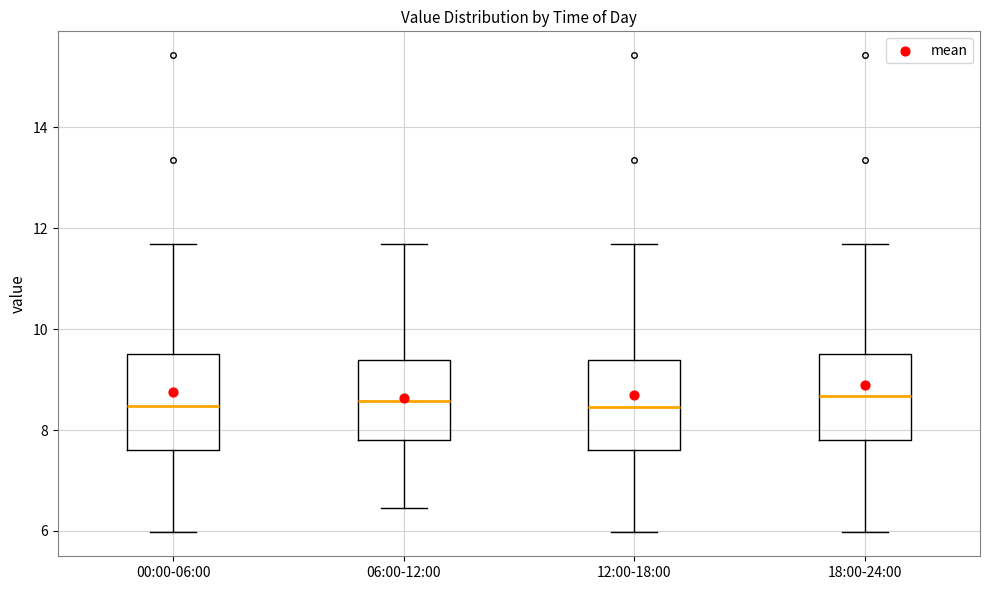

Reading left to right, read every box against the y-axis: the position of its median line, the range the box covers, and the ends of its whiskers. The values are not printed on the chart, so give them approximately, as read against the axis.

00:00-06:00: median 8.4, box 7.6 to 9.6, whiskers 6.0 to 11.6
06:00-12:00: median 8.6, box 7.8 to 9.4, whiskers 6.4 to 11.6
12:00-18:00: median 8.4, box 7.6 to 9.4, whiskers 6.0 to 11.6
18:00-24:00: median 8.6, box 7.8 to 9.6, whiskers 6.0 to 11.6